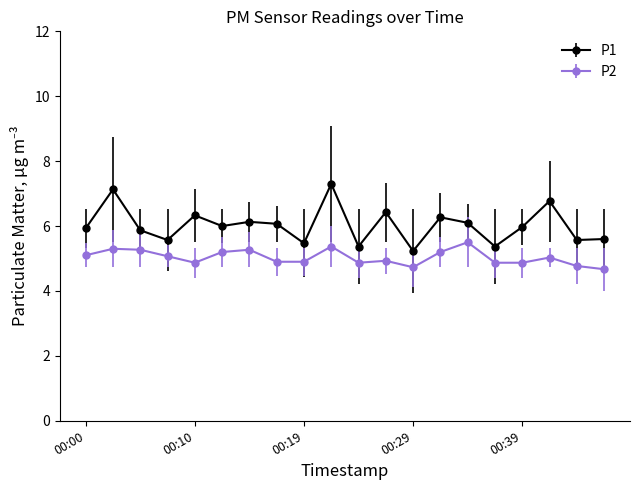

How many interior local peaks does the P1 series have?

7